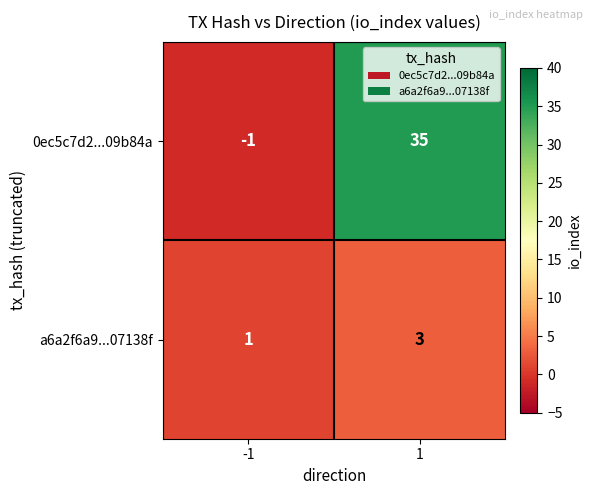

Count the number of data series in this chart.

2